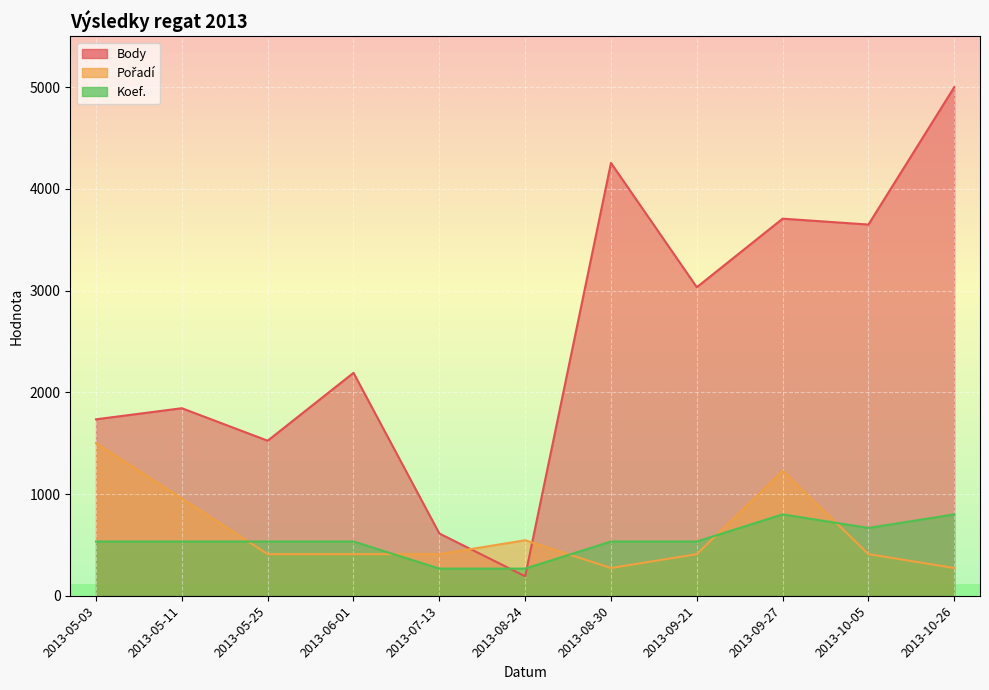

How many values in the Body series exceed 2191?

6